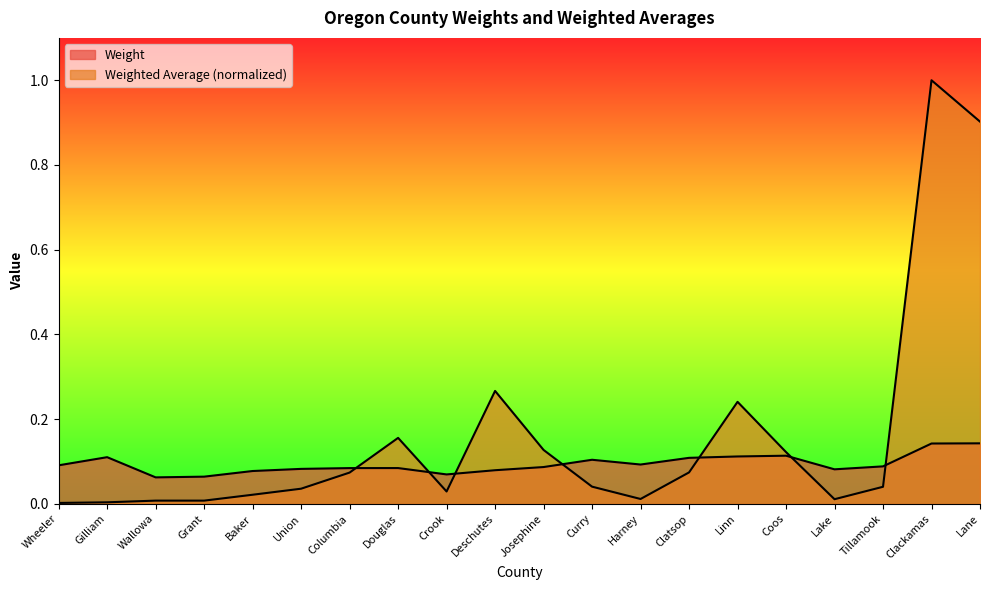

Which has a higher value, Wallowa or Linn?

Linn